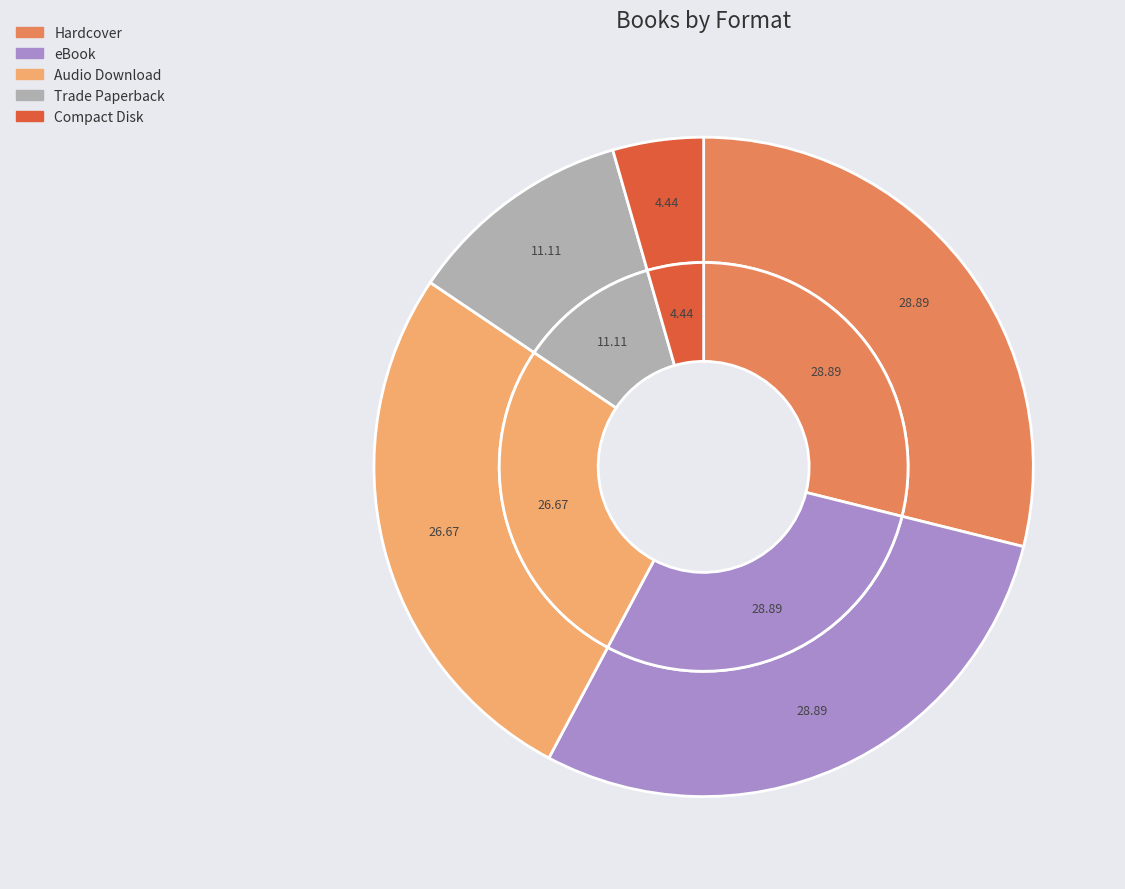

True or false: Compact Disk accounts for 1% of the total.

False